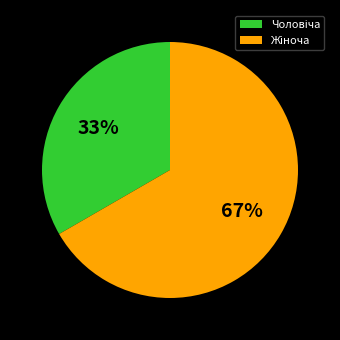

To the nearest percent, what is the average slice percentage?

50%